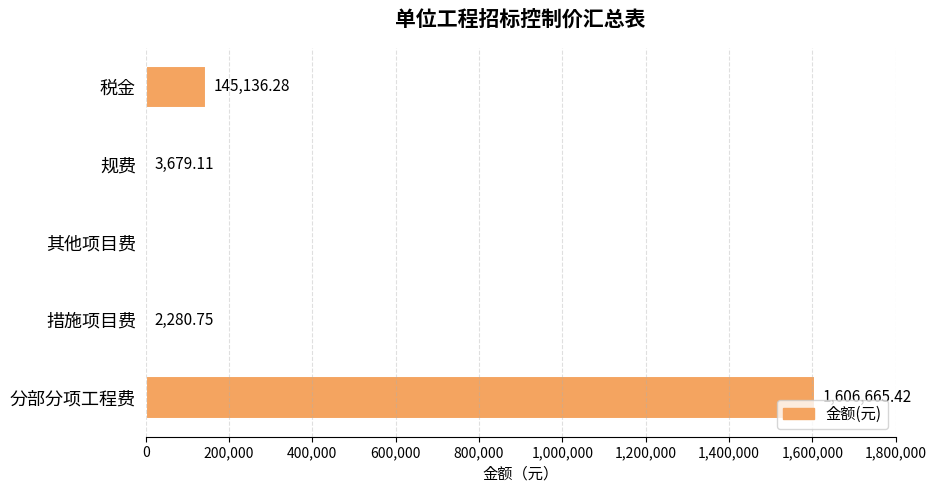

Which label corresponds to the largest value in the chart?

分部分项工程费